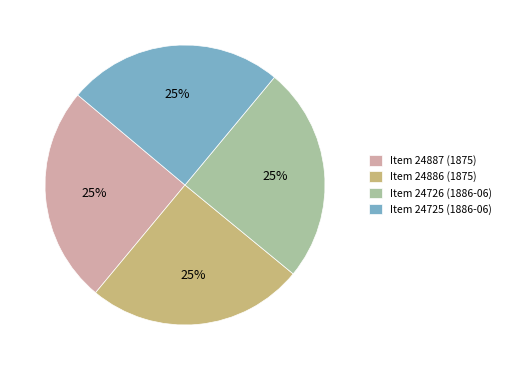

Approximately how many times larger is the value at Item 24887 (1875) compared to Item 24886 (1875)?

1.0